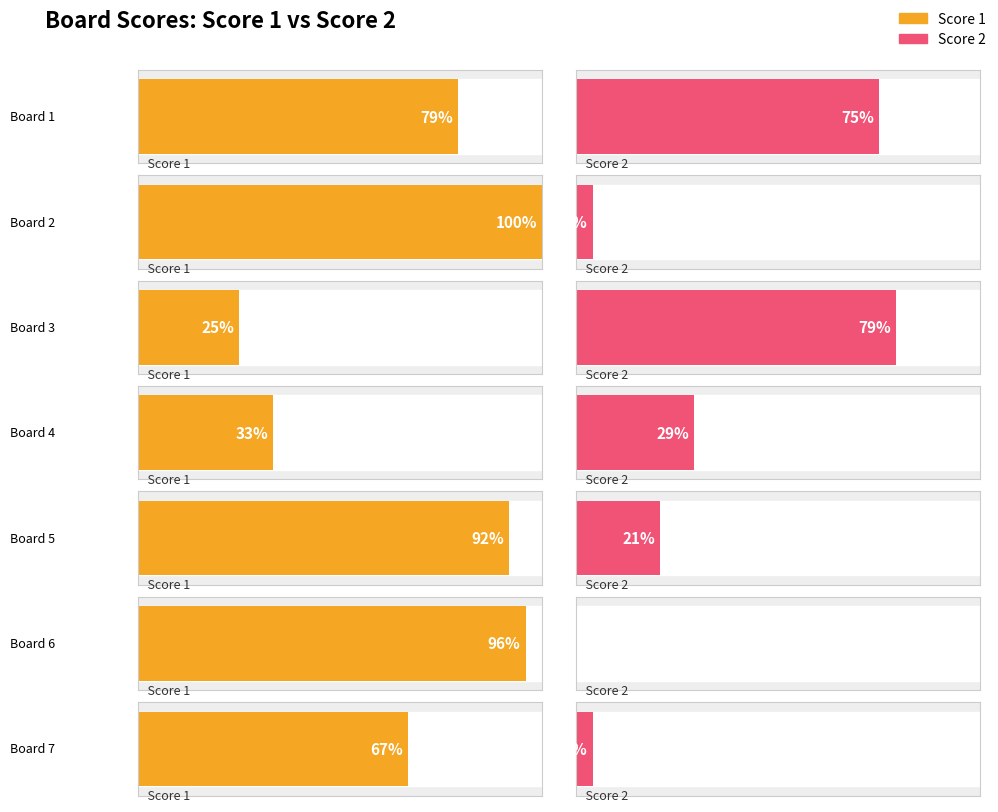

How many positive values does the Score 2 series have?

6